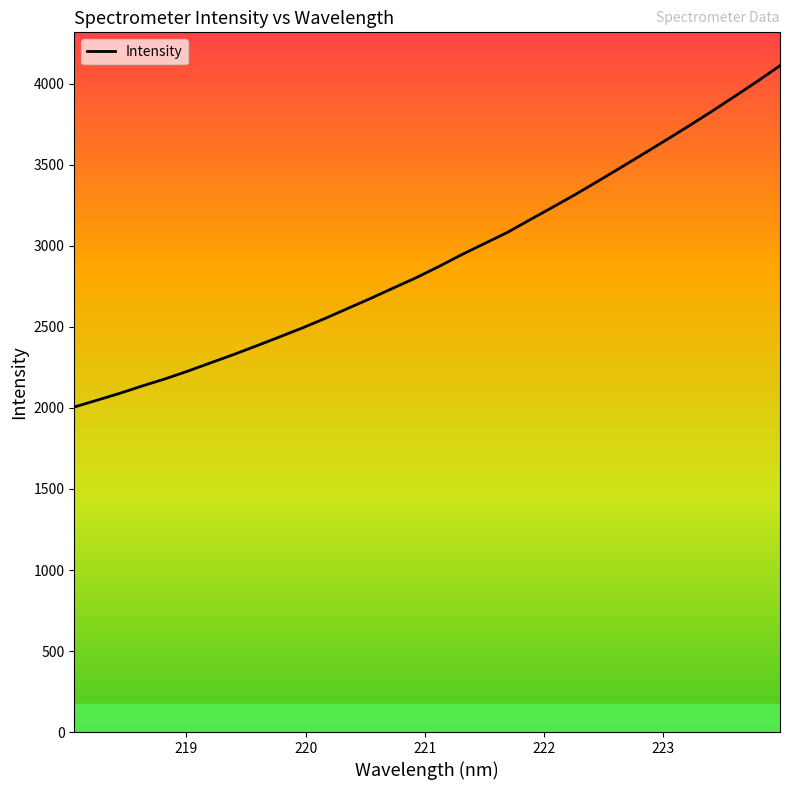

What is the maximum value shown in the chart?

4112.8